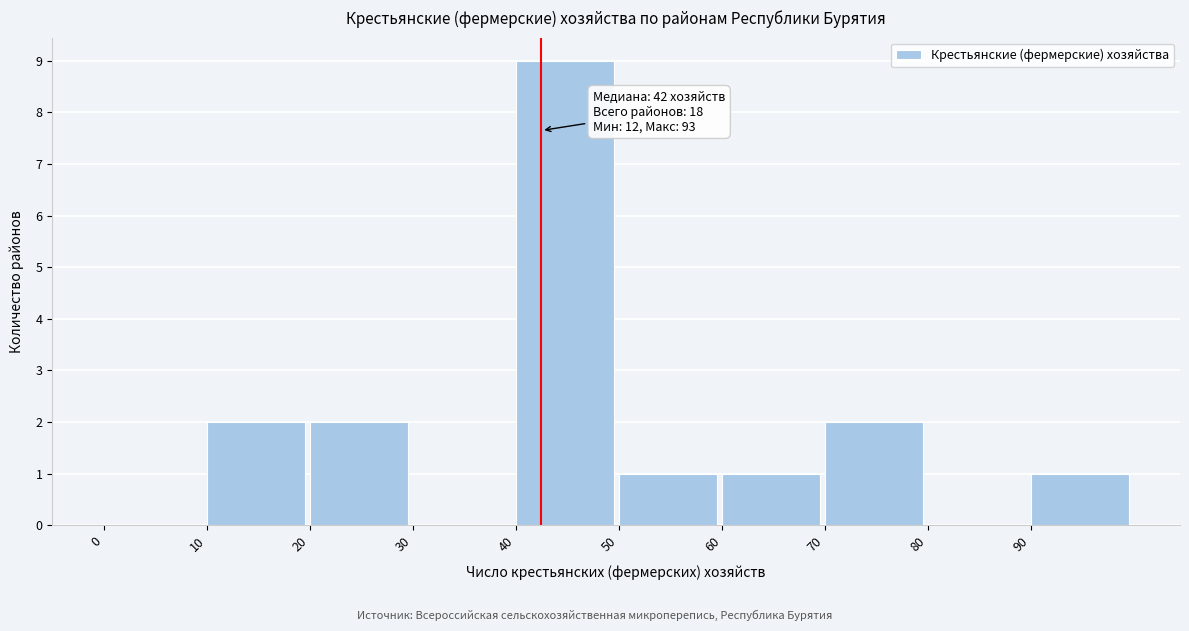

Over which range of the x-axis is the bar tallest?

40 to 50